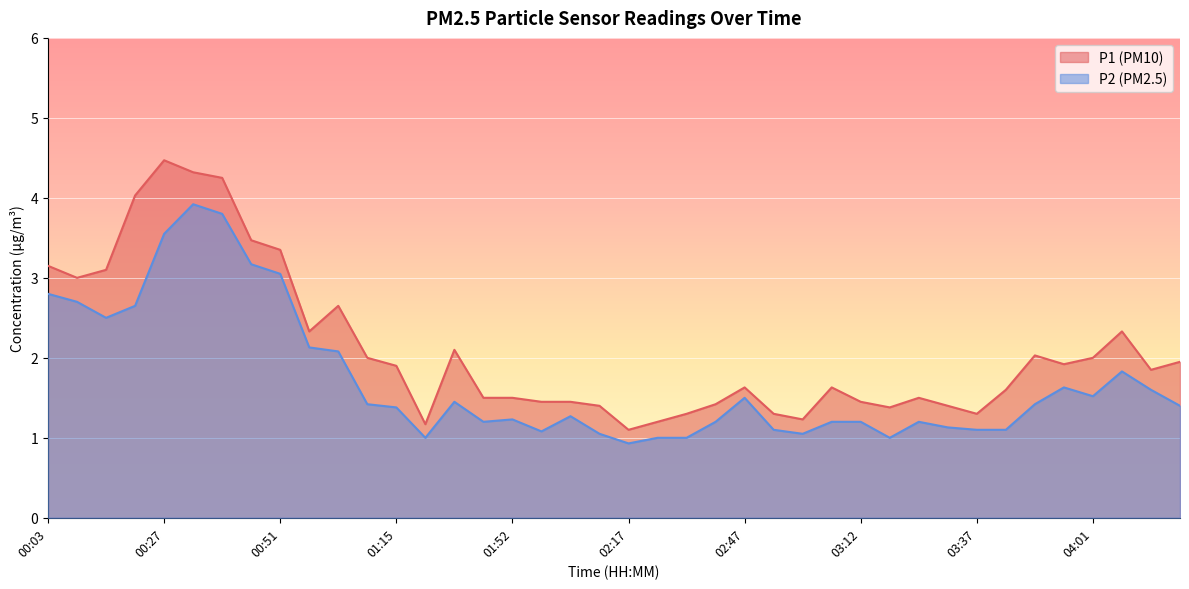

What position from the left is 04:07?

38